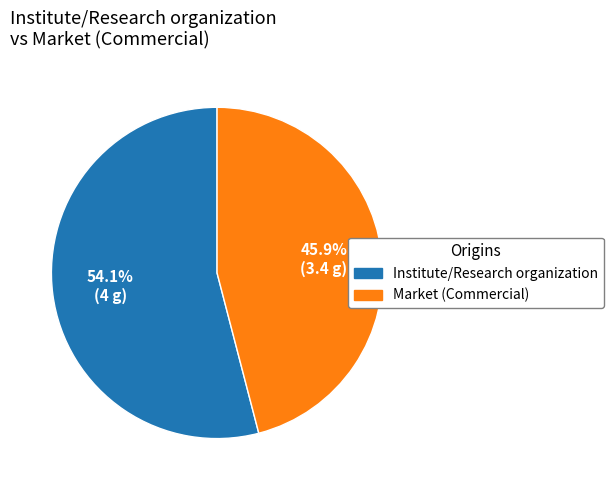

To the nearest percent, what is the average slice percentage?

50%